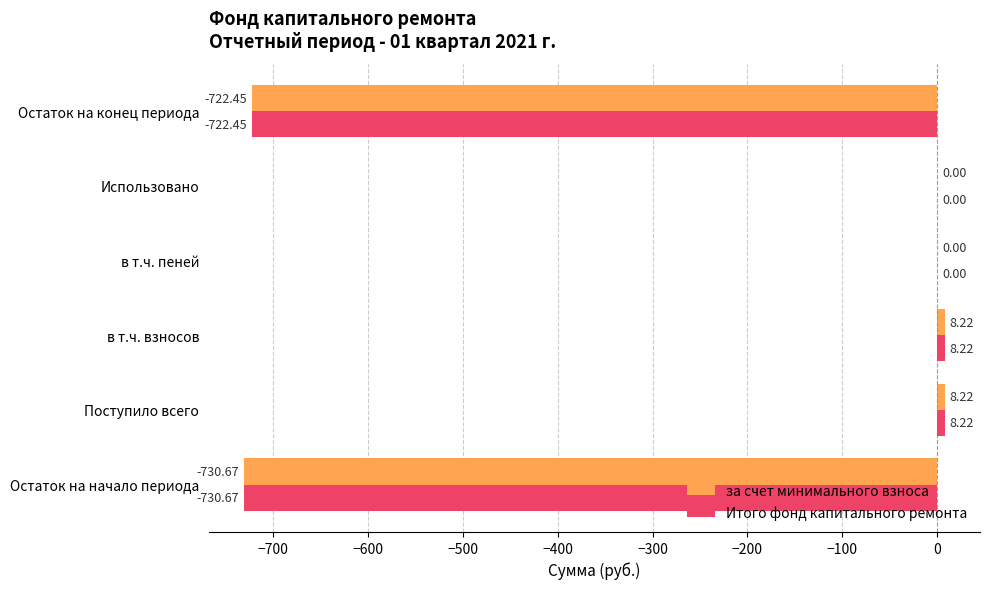

What is the sum of the за счет минимального взноса values at в т.ч. взносов and Поступило всего?

16.4